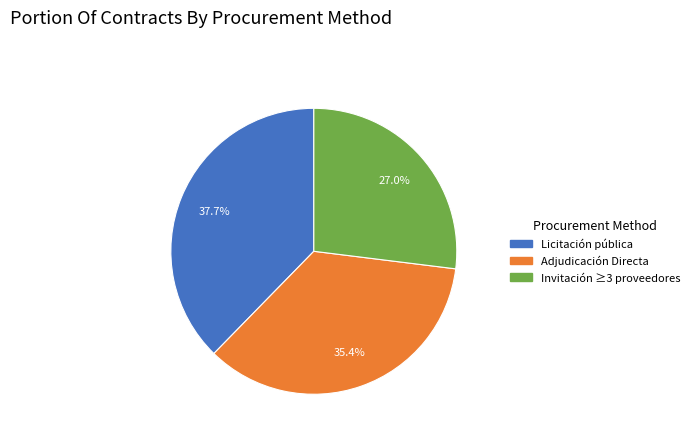

Does any single category account for the majority?

No